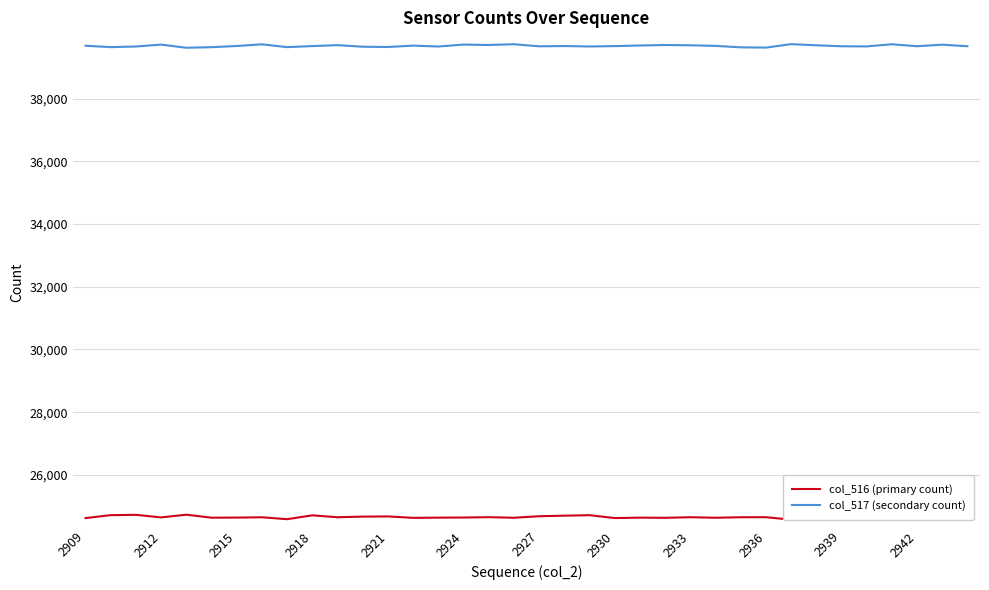

What is the lowest value of the col_517 (secondary count) series?

39624